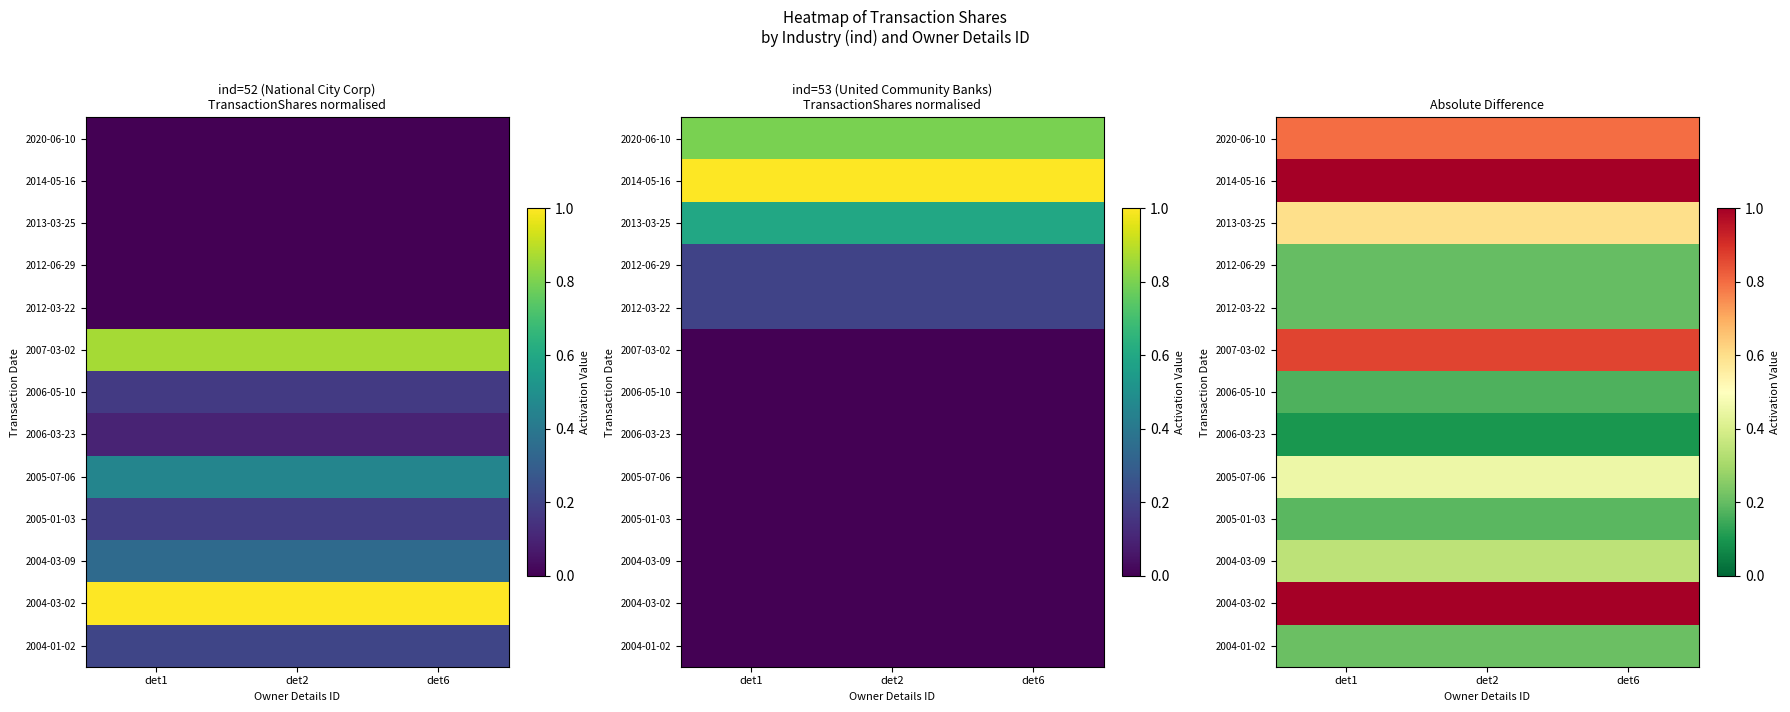

The value of 2014-05-16 at det2 is 1.0. True or false?

True